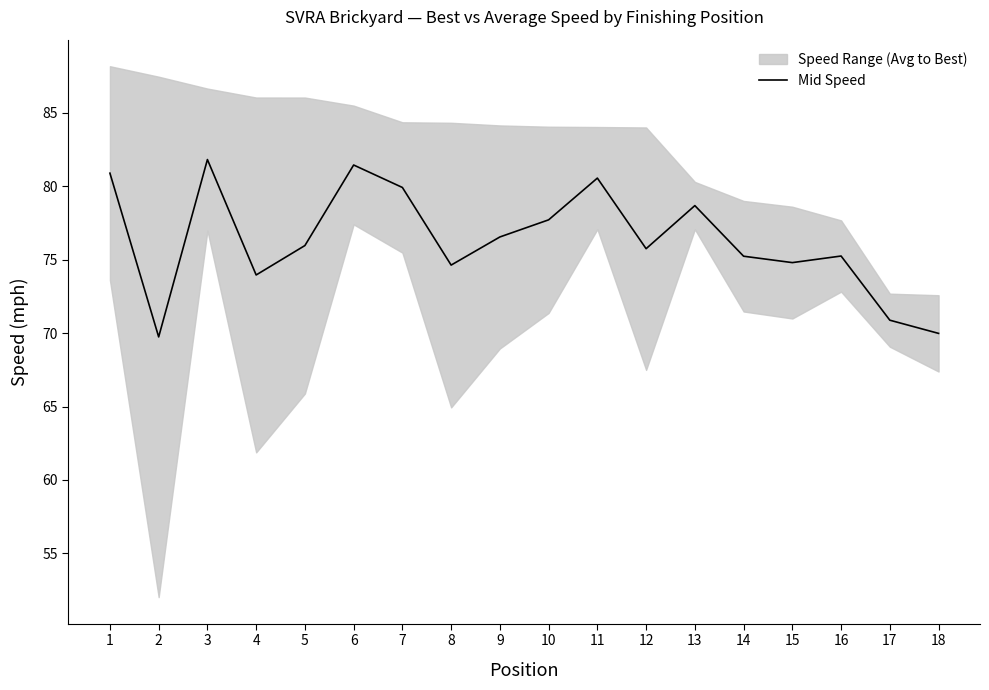

What is the sum of the values at 12 and 4?

149.7